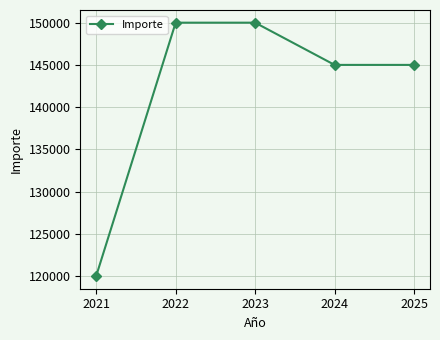

How many lines are shown in the chart?

1